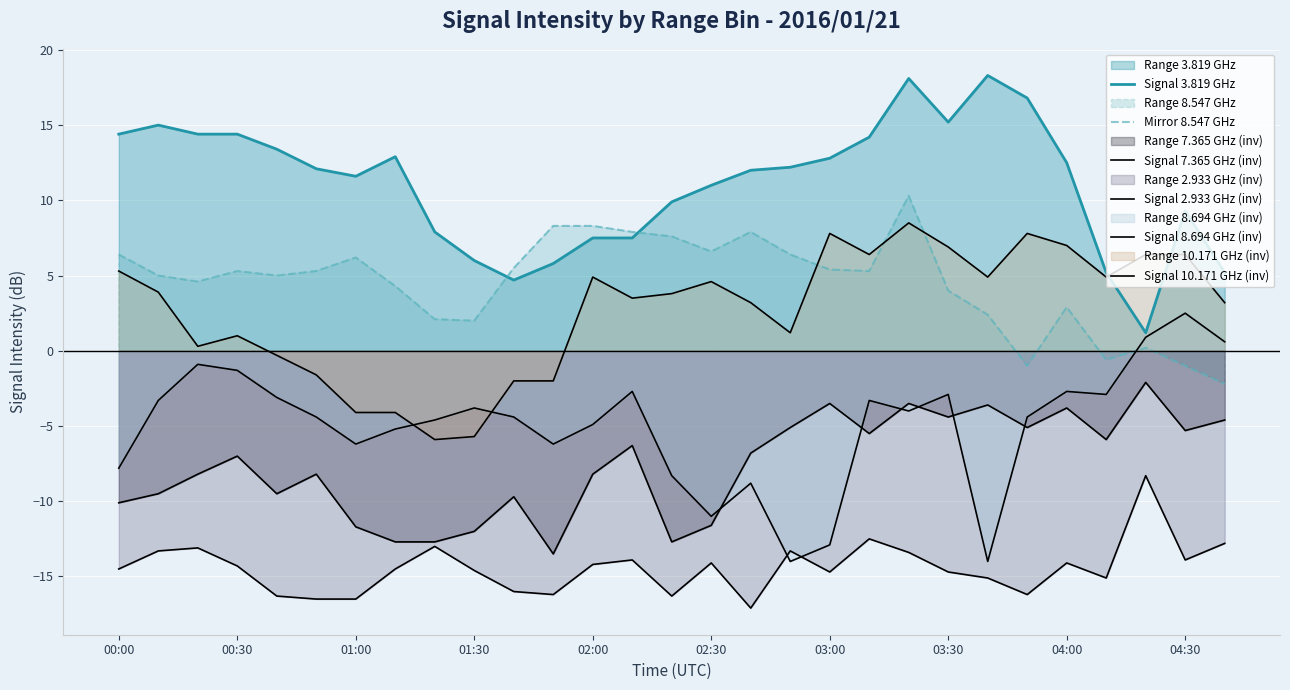

Read the Signal 10.171 GHz (inv) value at 17.

1.2